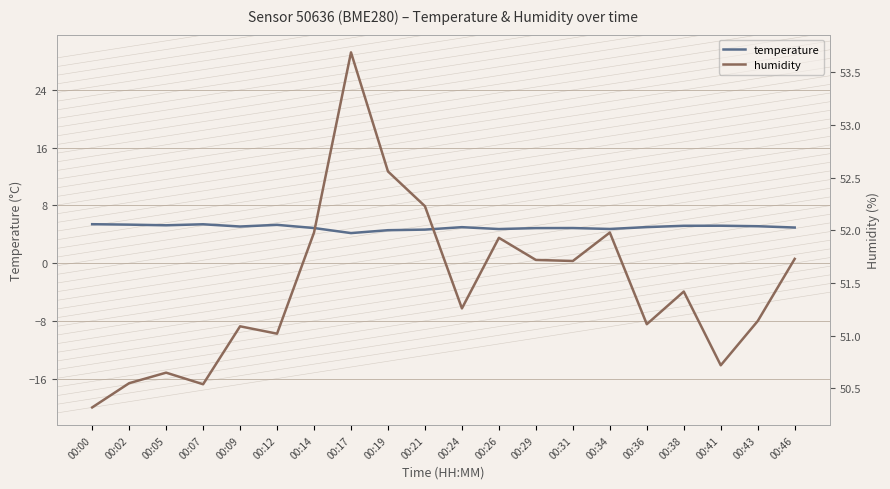

True or false: temperature and humidity cross at least once.

False